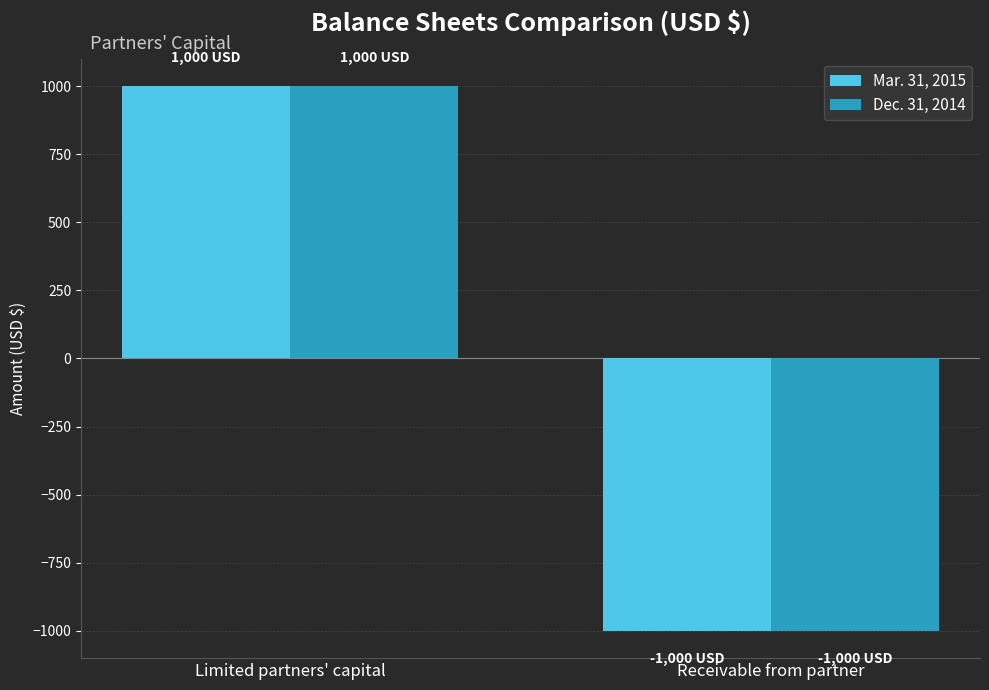

The value of Dec. 31, 2014 at Limited partners' capital is 1553. True or false?

False